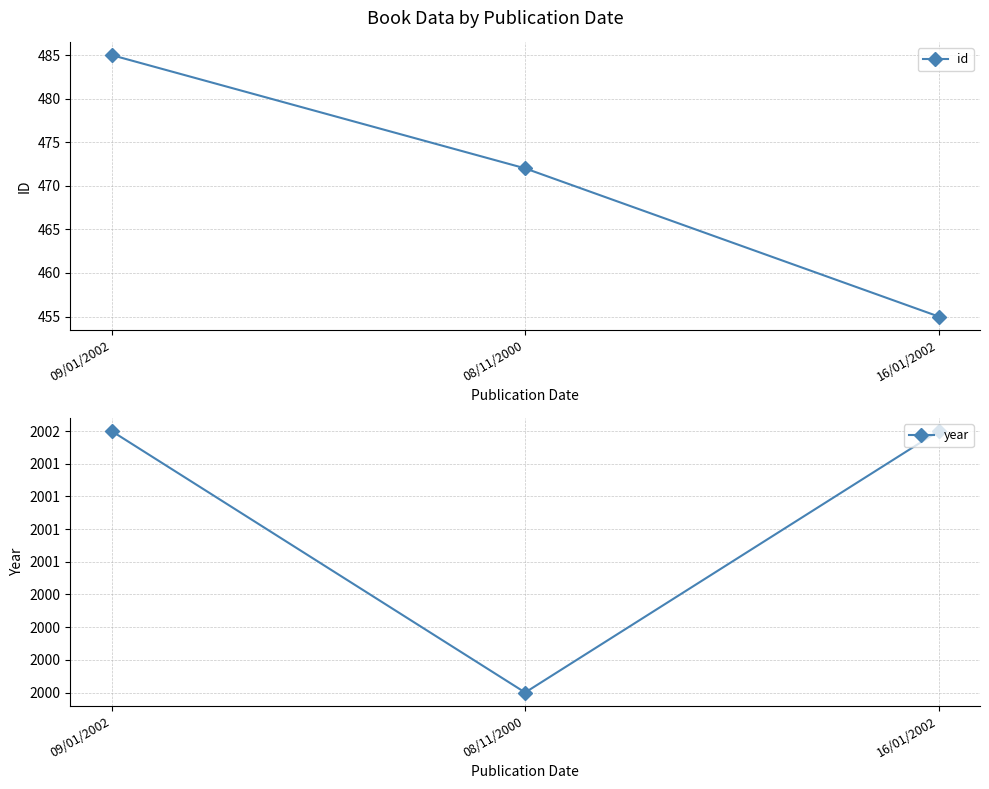

List the series in order of their peak value, lowest first.

id, year